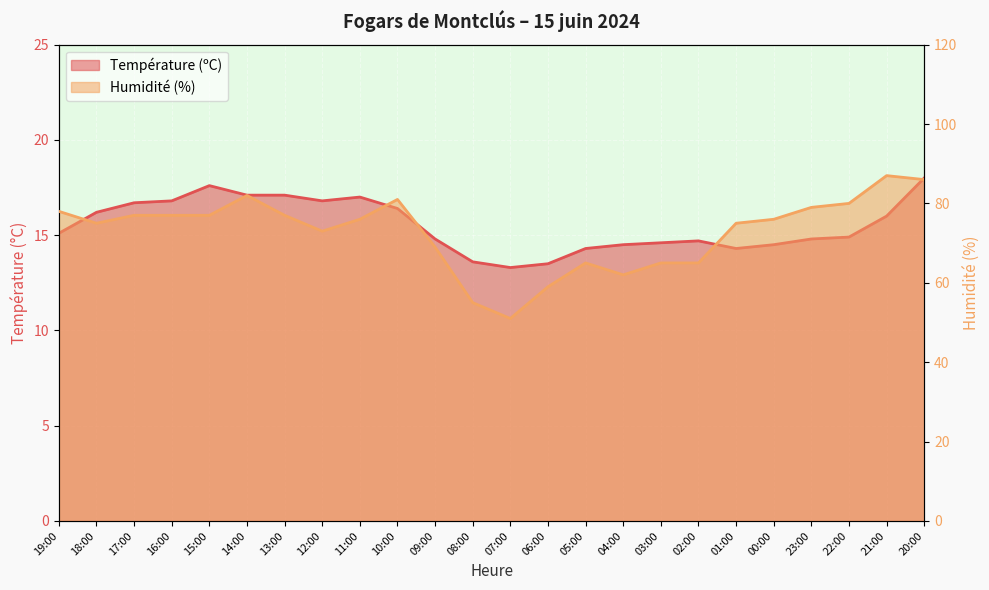

Where does the Humidité (%) series first go above 76?

19:00